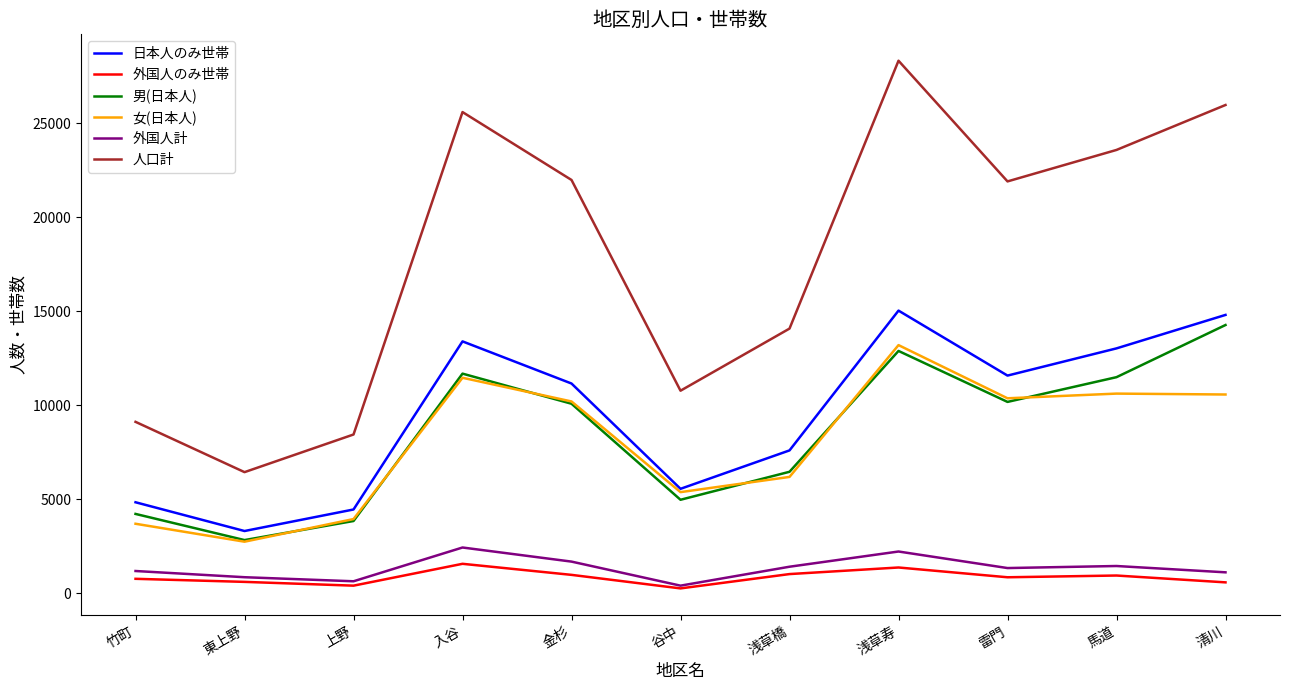

At which label does 日本人のみ世帯 first exceed 11163?

入谷